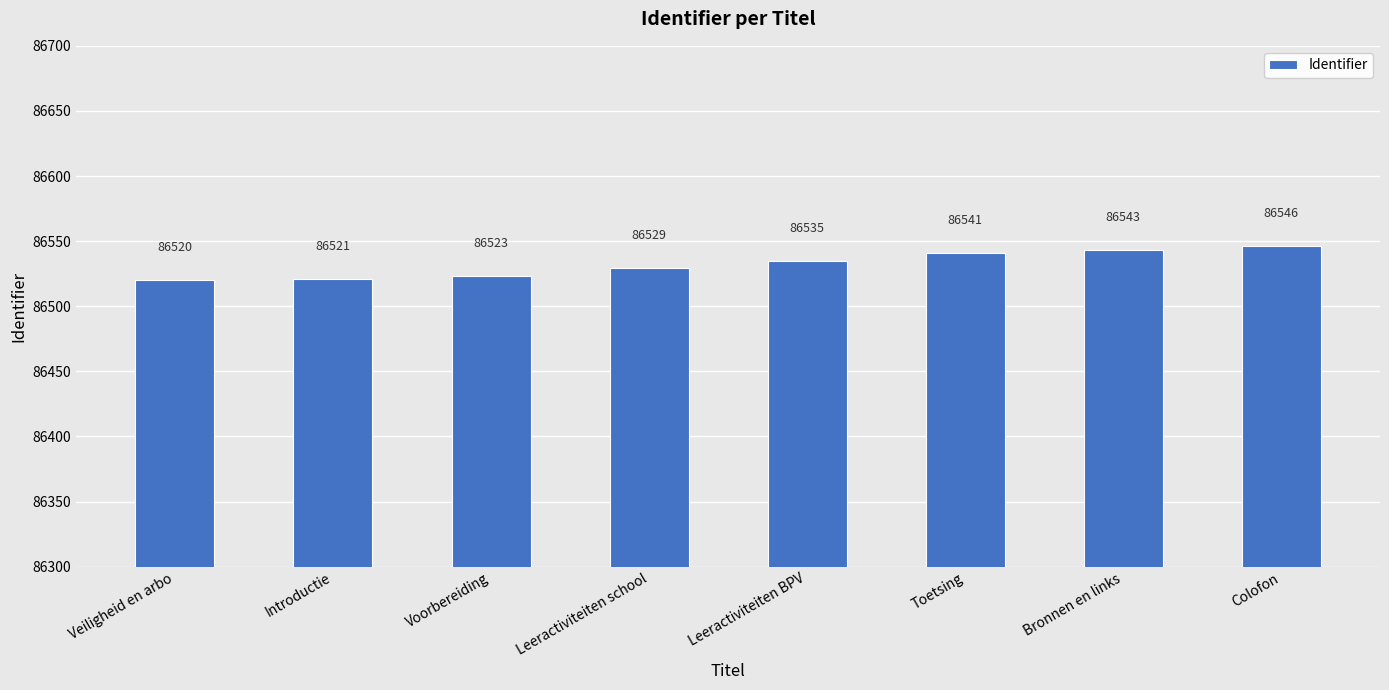

The chart shows a value of 56840 at Colofon. True or false?

False